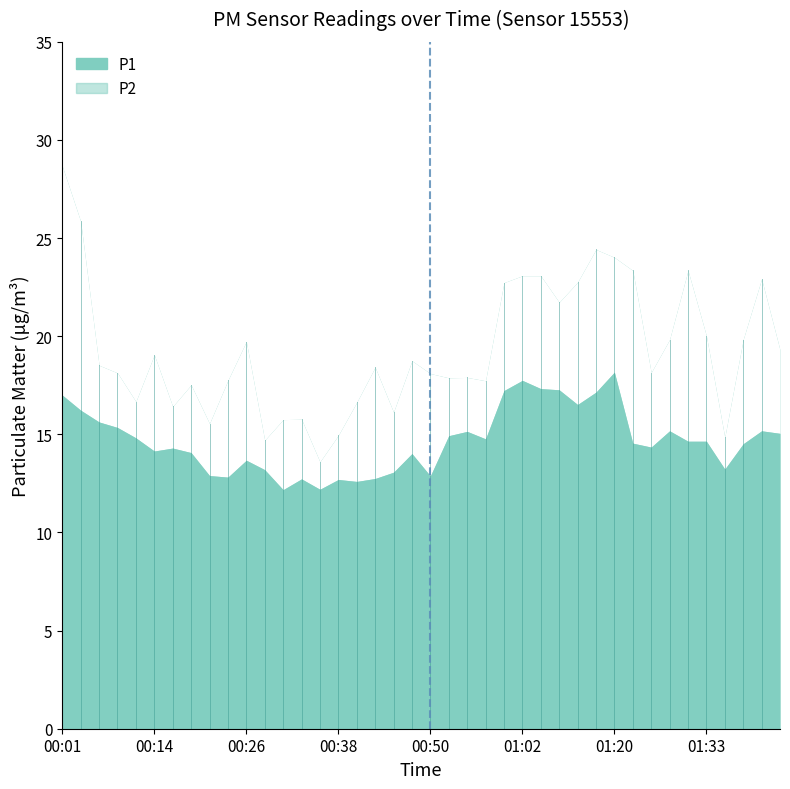

Where does the P2 series first go above 14?

00:01